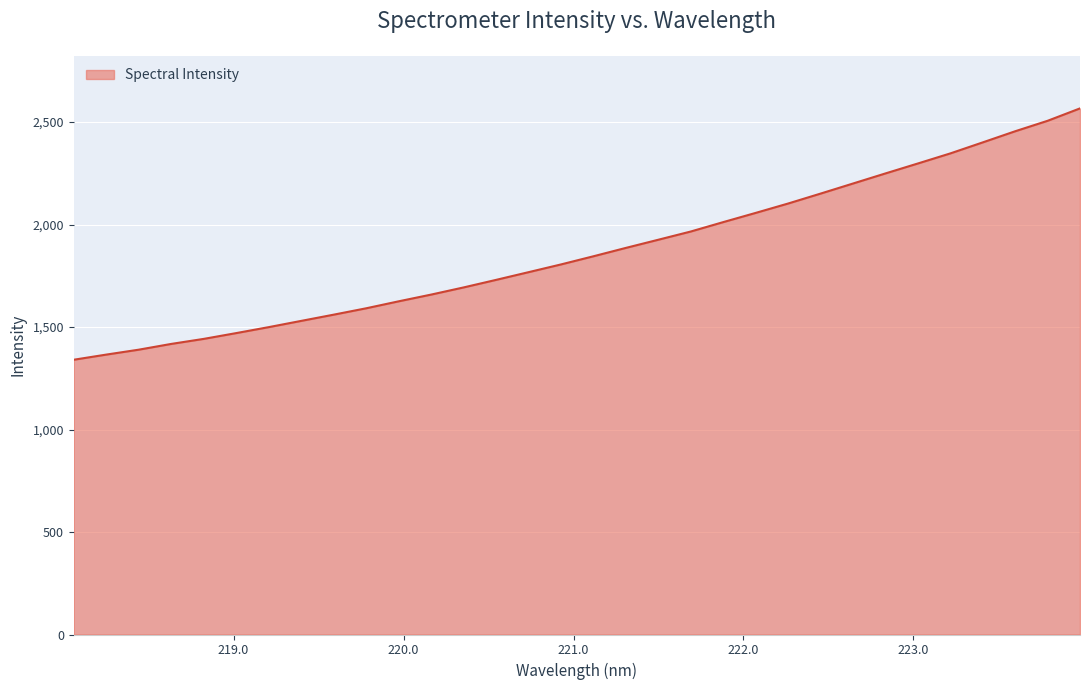

What is the difference between the maximum and minimum values?

1226.1